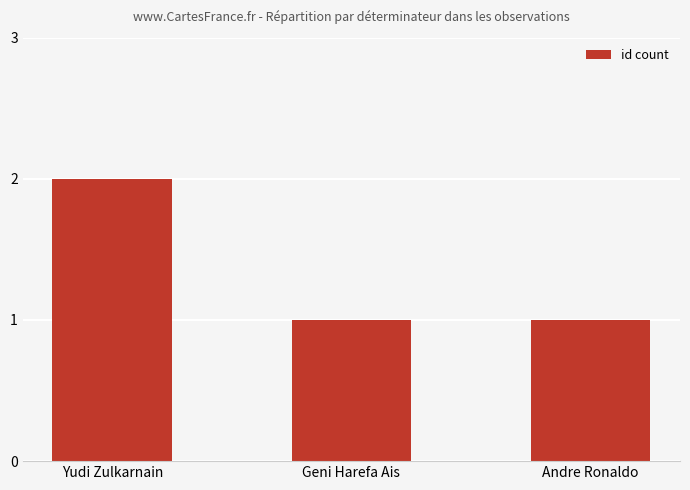

What is the label of the 2nd bar from the right?

Geni Harefa Ais